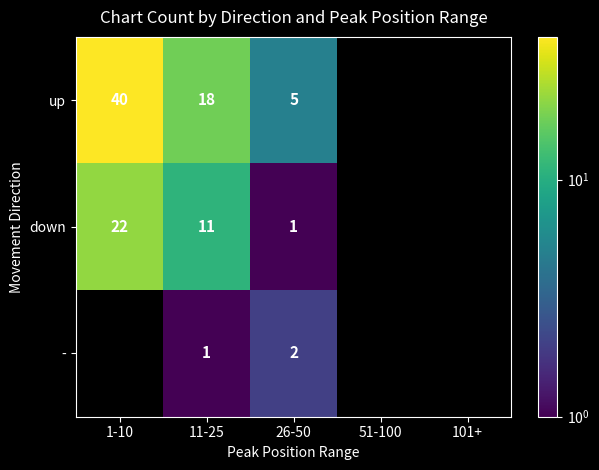

What is the sum of the up values at 11-25 and 26-50?

23